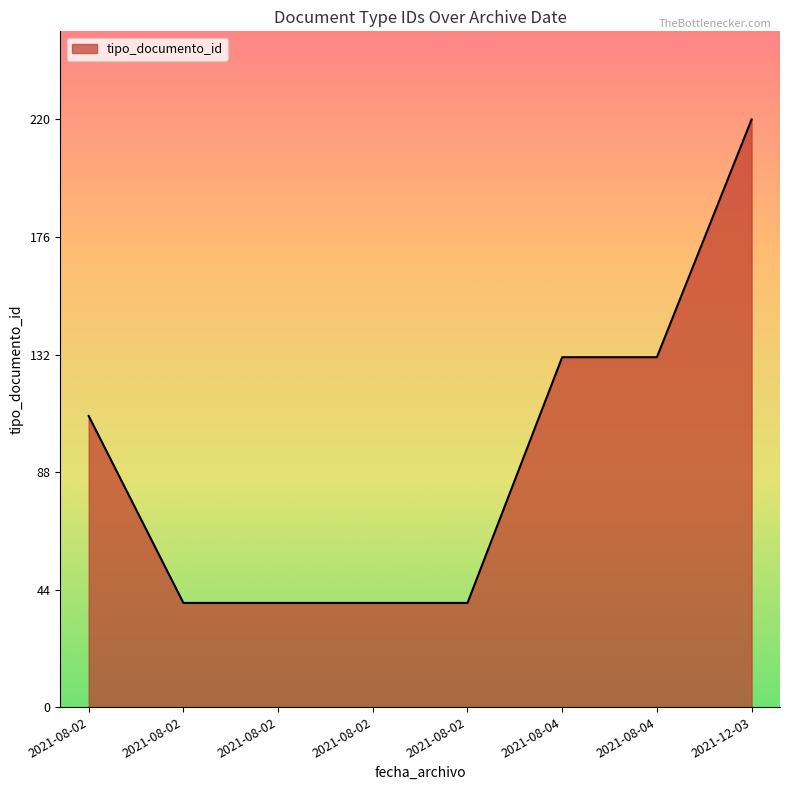

What is the value of the 6th point from the left?

131